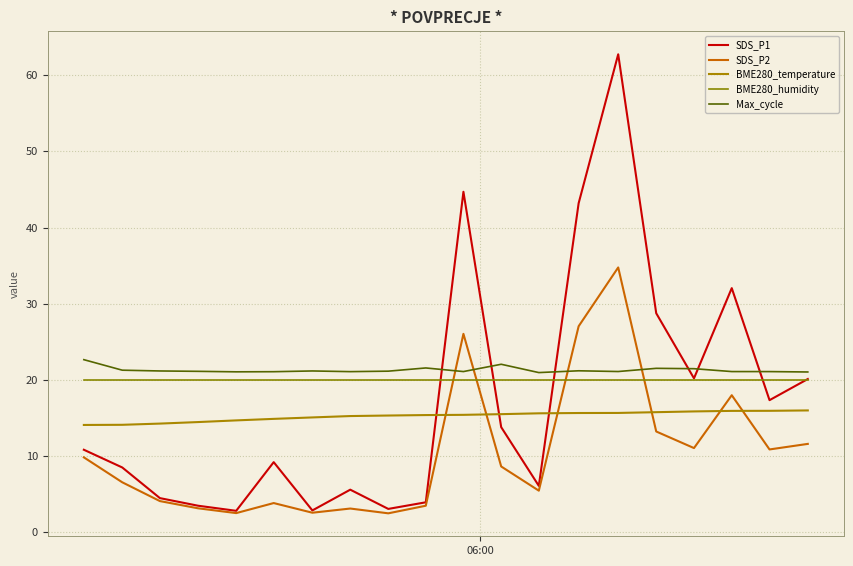

Where does the Max_cycle series first go above 21?

06:00